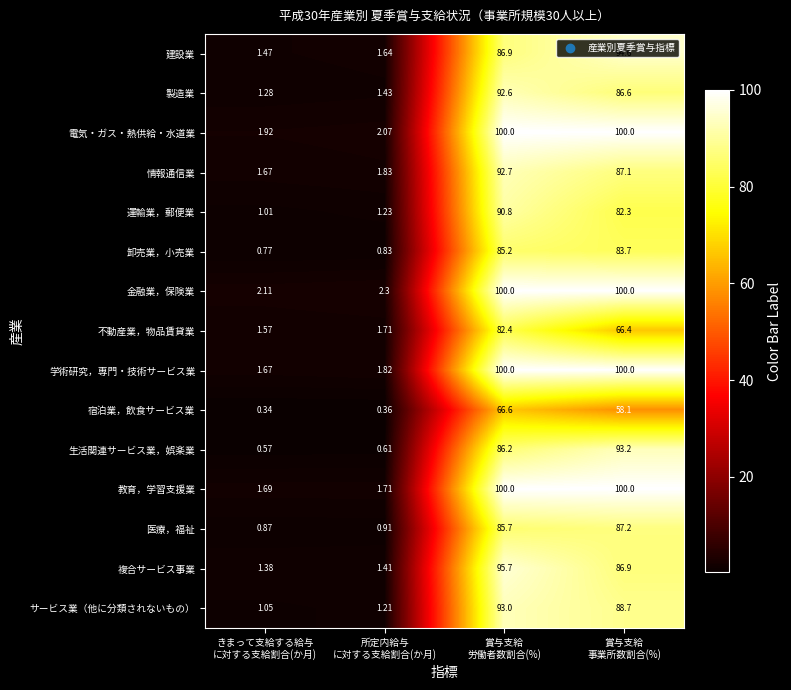

Which series has the largest total across all categories?

金融業，保険業